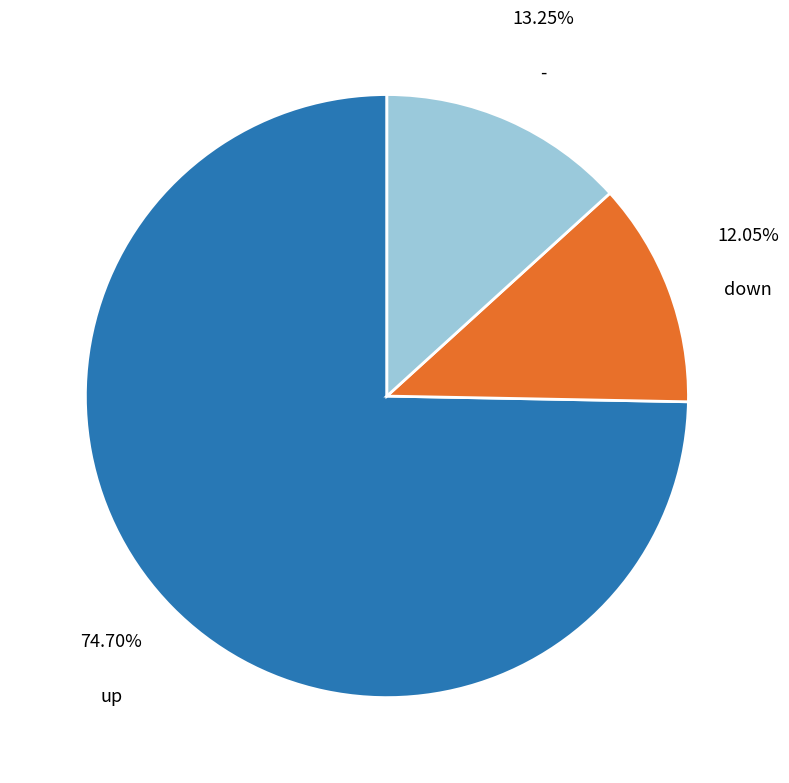

Which slice is the largest?

up